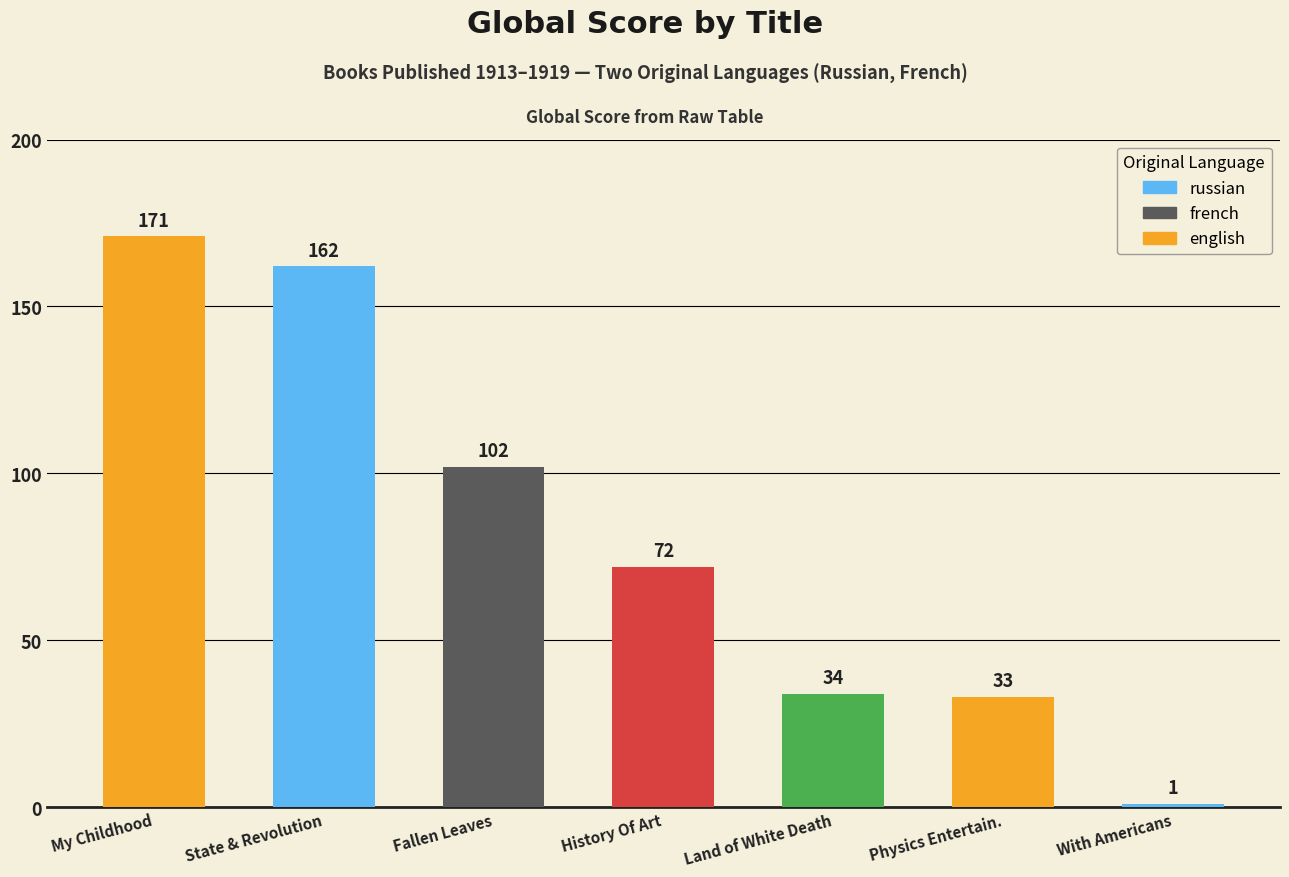

Approximately how many times larger is the value at Fallen Leaves compared to History Of Art?

1.4